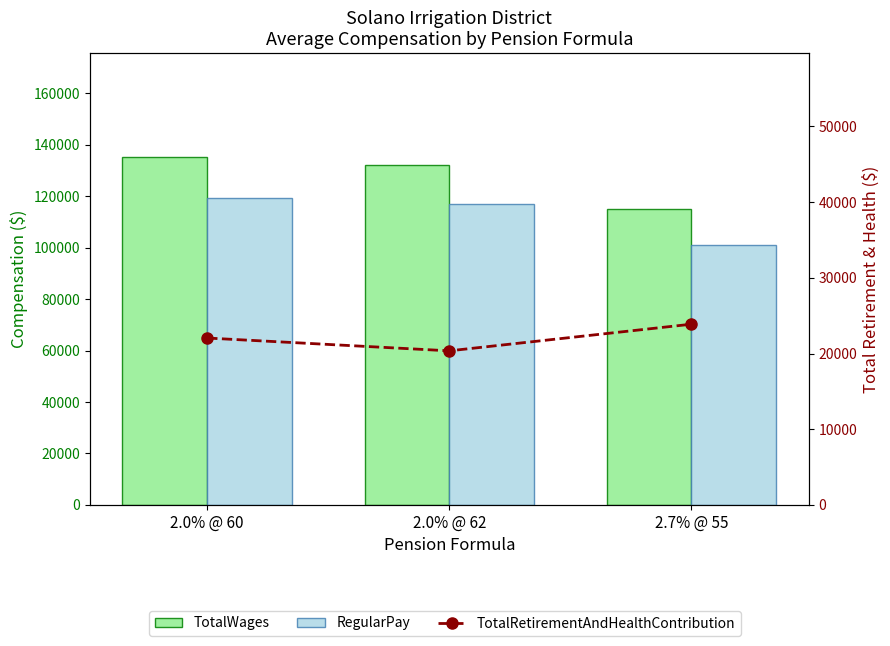

Reading right to left, what are all the values shown in this chart?

TotalWages: 2.7% @ 55=115159.7	2.0% @ 62=131884.0	2.0% @ 60=135040.4
RegularPay: 2.7% @ 55=100984.4	2.0% @ 62=117011.3	2.0% @ 60=119064.4
TotalRetirementAndHealthContribution: 2.7% @ 55=23872.0	2.0% @ 62=20353.0	2.0% @ 60=22045.4